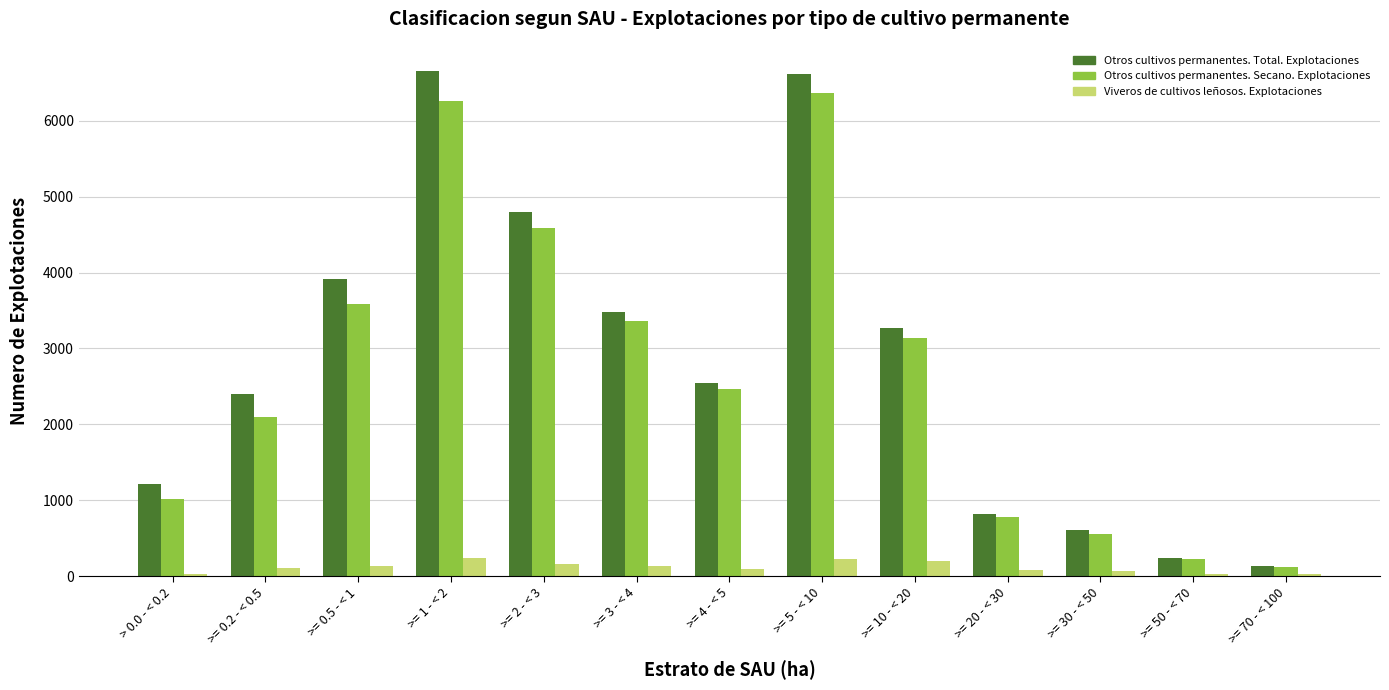

What is the maximum value shown in the chart?

6653